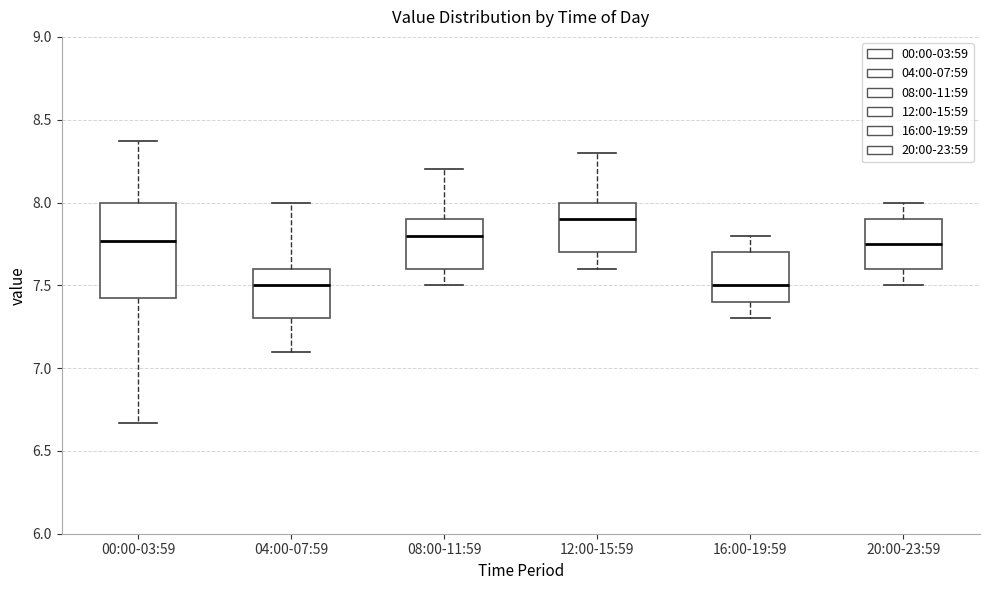

Reading left to right, transcribe this box plot: for each box, give where its median line is, the range the box spans, and where its two whiskers end, as read against the y-axis. The values are not printed on the chart, so give them approximately, as read against the axis.

00:00-03:59: median 7.75, box 7.40 to 8.00, whiskers 6.65 to 8.35
04:00-07:59: median 7.50, box 7.30 to 7.60, whiskers 7.10 to 8.00
08:00-11:59: median 7.80, box 7.60 to 7.90, whiskers 7.50 to 8.20
12:00-15:59: median 7.90, box 7.70 to 8.00, whiskers 7.60 to 8.30
16:00-19:59: median 7.50, box 7.40 to 7.70, whiskers 7.30 to 7.80
20:00-23:59: median 7.75, box 7.60 to 7.90, whiskers 7.50 to 8.00